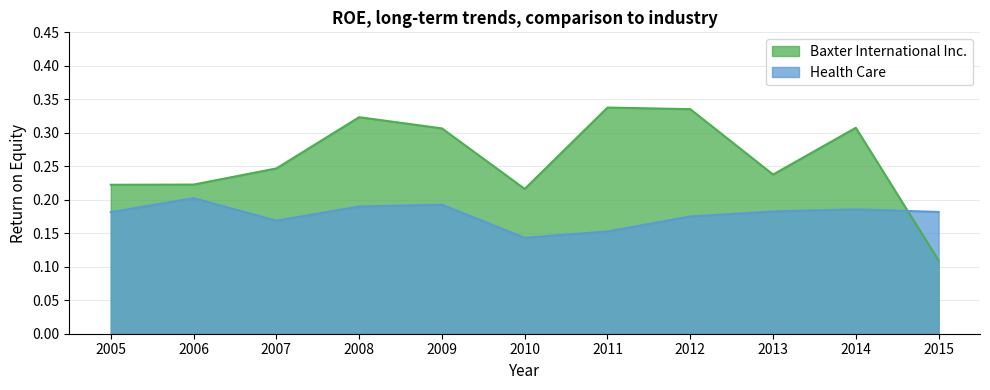

After their last crossing, which series has the higher values: Baxter International Inc. or Health Care?

Health Care